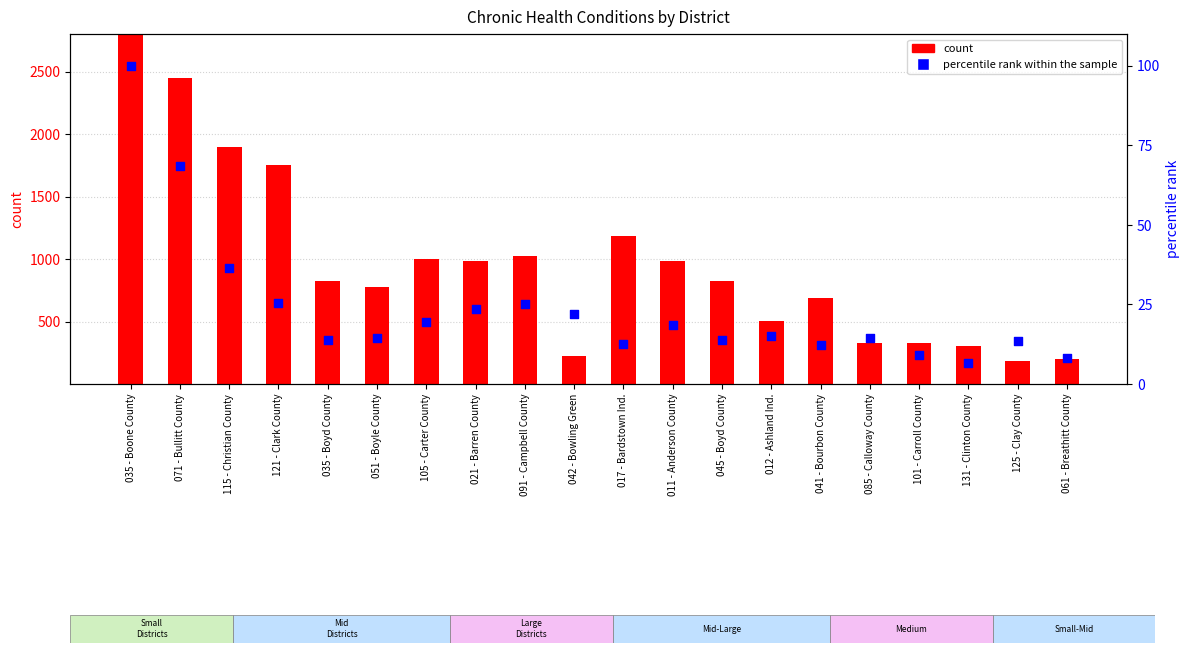

Which series has the largest Y range (max minus min)?

count